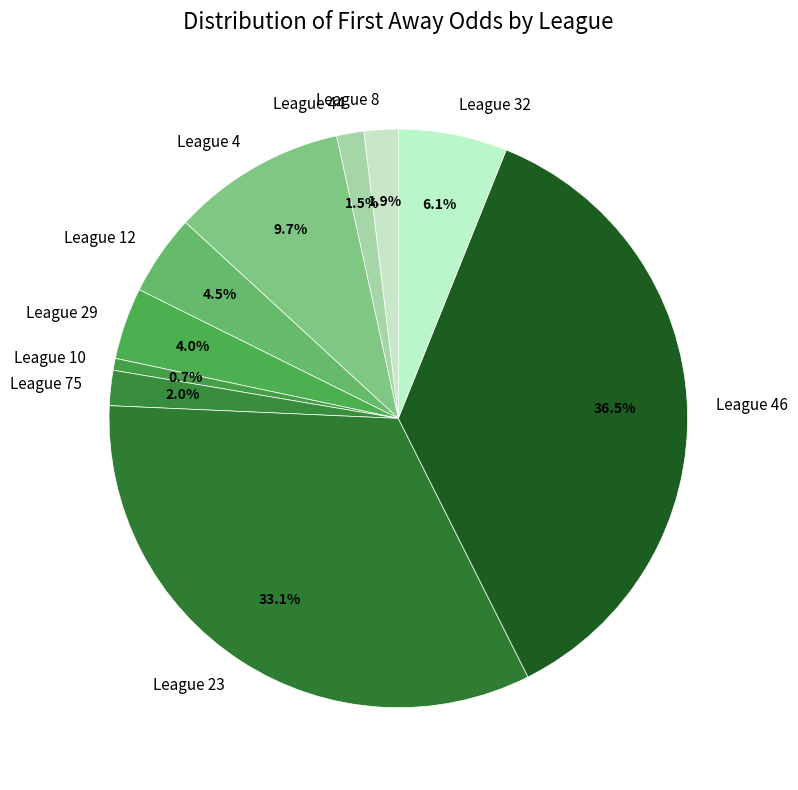

Count the number of slices in the pie.

10